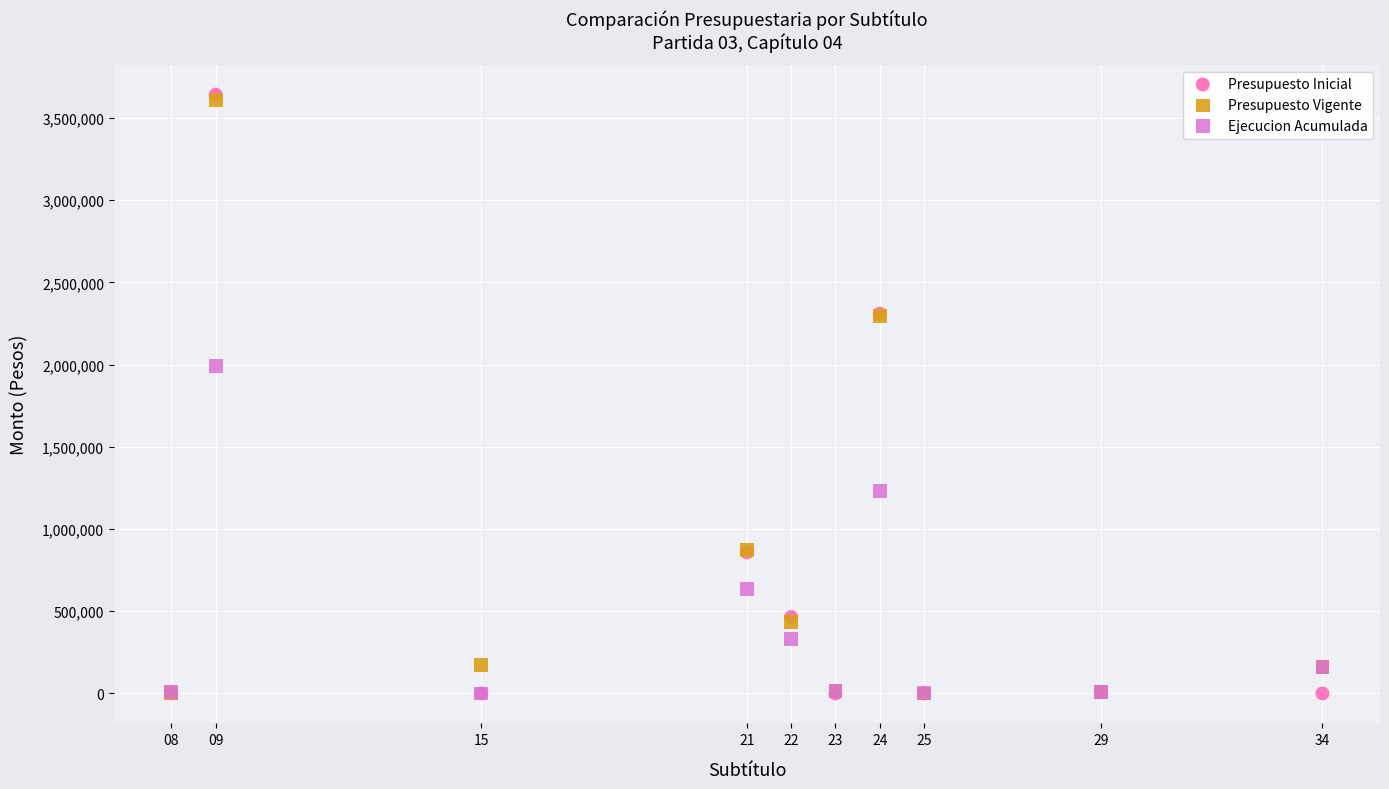

In the Presupuesto Vigente series, what Y value is closest to 1803997?

2296049